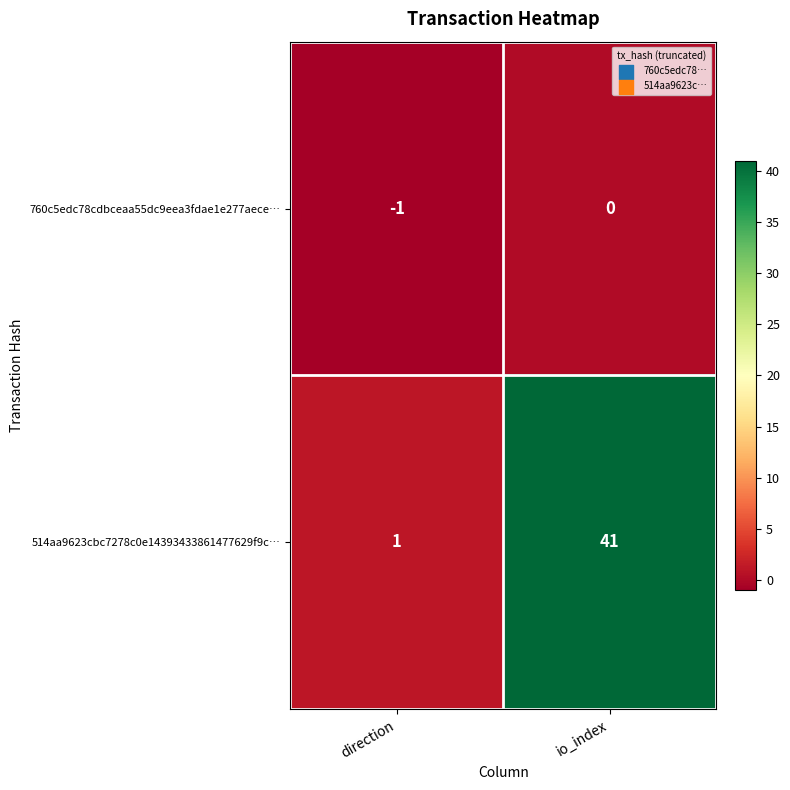

Which series changed the most between direction and io_index?

514aa9623cbc7278c0e14393433861477629f9c…